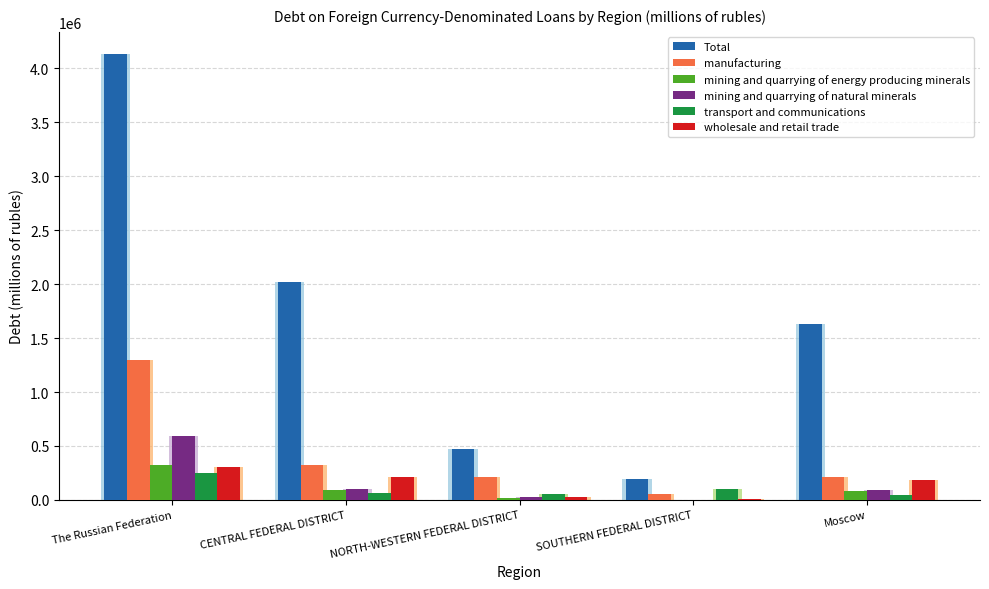

List the labels in order of manufacturing value, largest first.

The Russian Federation, CENTRAL FEDERAL DISTRICT, Moscow, NORTH-WESTERN FEDERAL DISTRICT, SOUTHERN FEDERAL DISTRICT